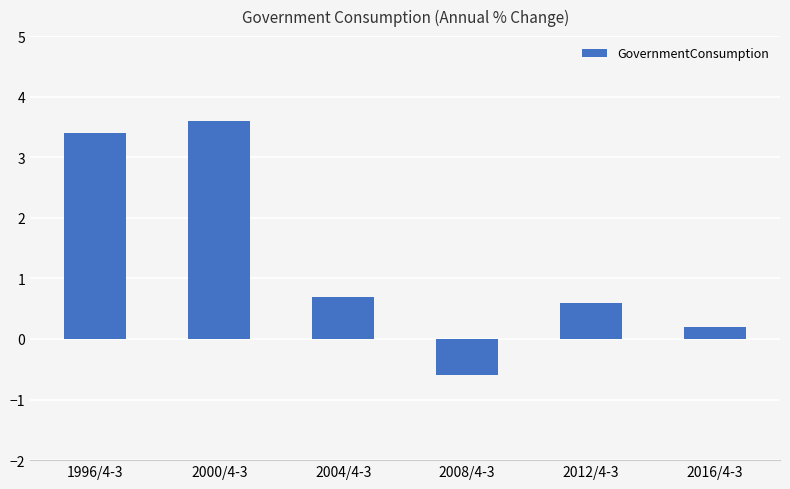

What is the minimum value shown in the chart?

-0.6